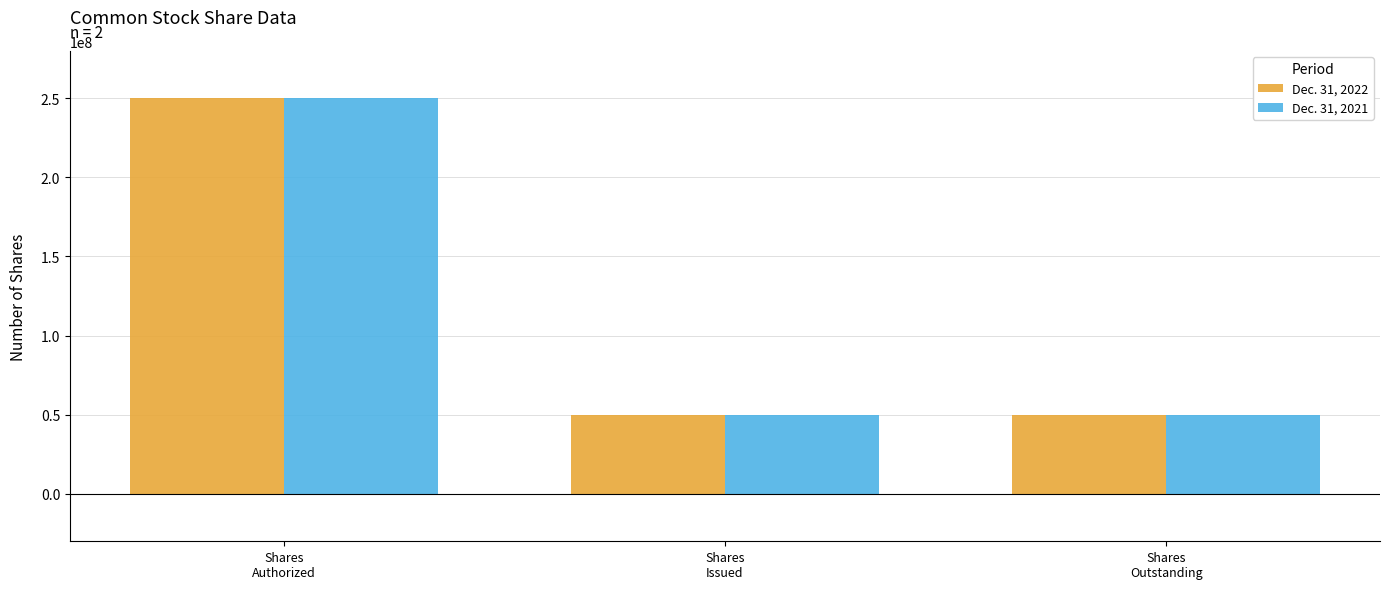

What are all the series names shown in the legend?

Dec. 31, 2022, Dec. 31, 2021